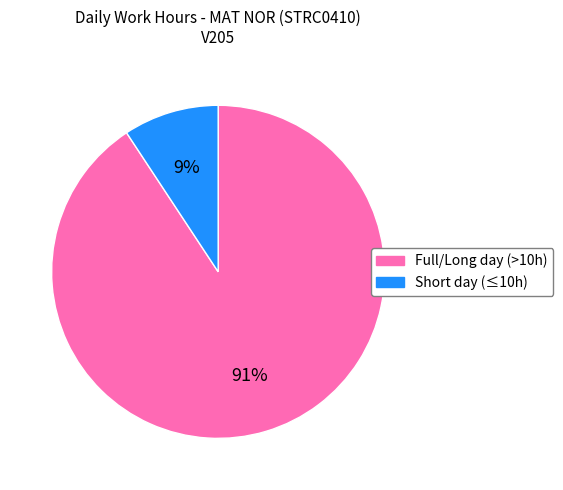

To the nearest percent, what is the average slice percentage?

50%